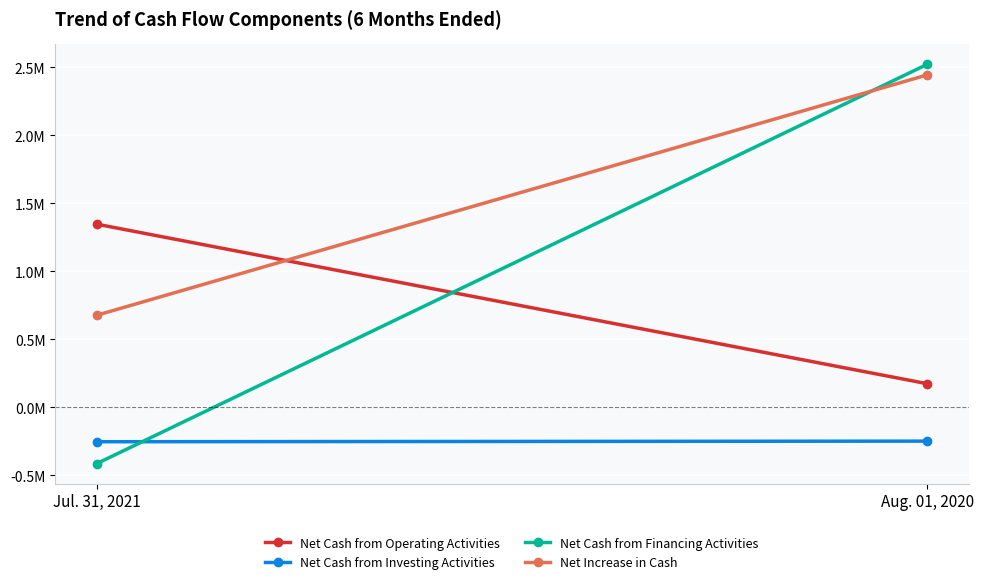

Reading left to right, what are all the values shown in this chart?

Net Cash from Operating Activities: Jul. 31, 2021=1345395	Aug. 01, 2020=172421
Net Cash from Investing Activities: Jul. 31, 2021=-254437	Aug. 01, 2020=-250047
Net Cash from Financing Activities: Jul. 31, 2021=-415649	Aug. 01, 2020=2520131
Net Increase in Cash: Jul. 31, 2021=675309	Aug. 01, 2020=2442505